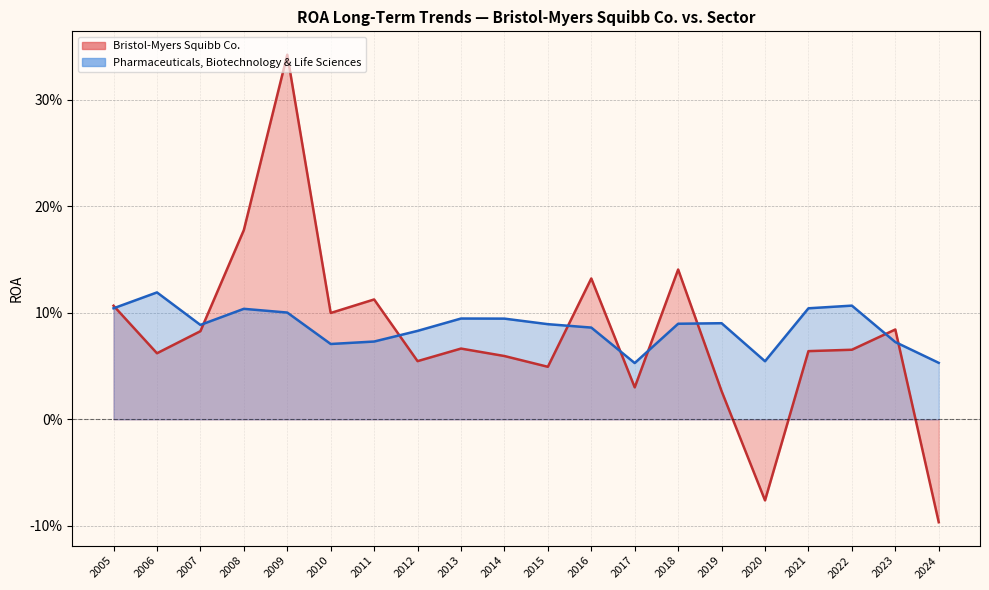

True or false: Pharmaceuticals, Biotechnology & Life Sciences and Bristol-Myers Squibb Co. cross at least once.

True